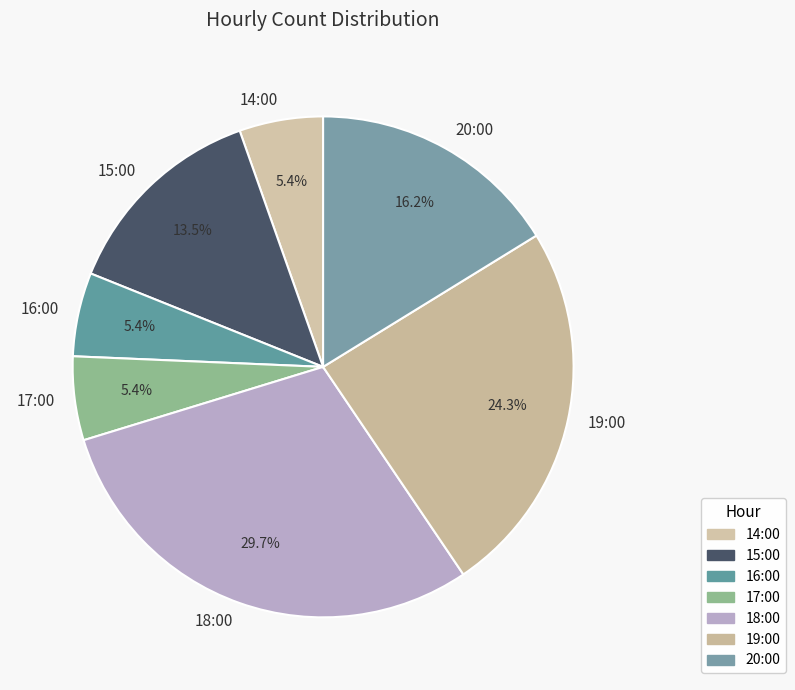

What portion of the pie excludes 15:00?

86.5%